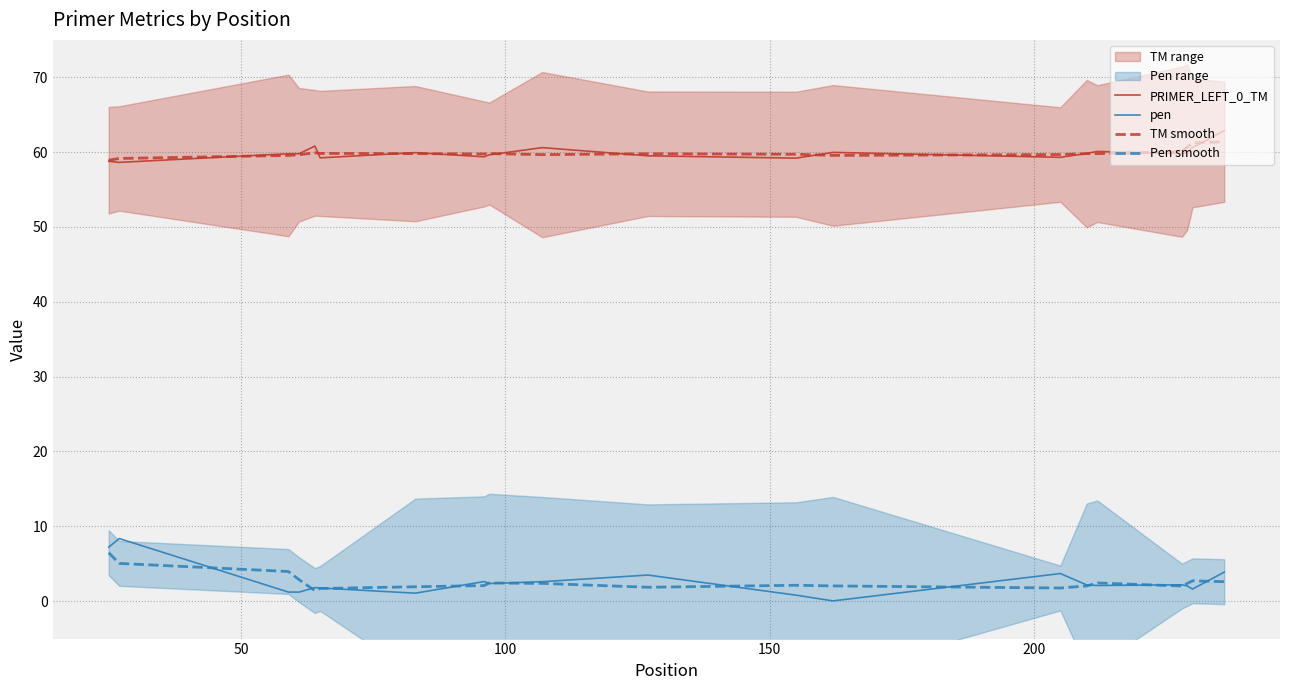

At how many categories does at least one series exceed 42?

20